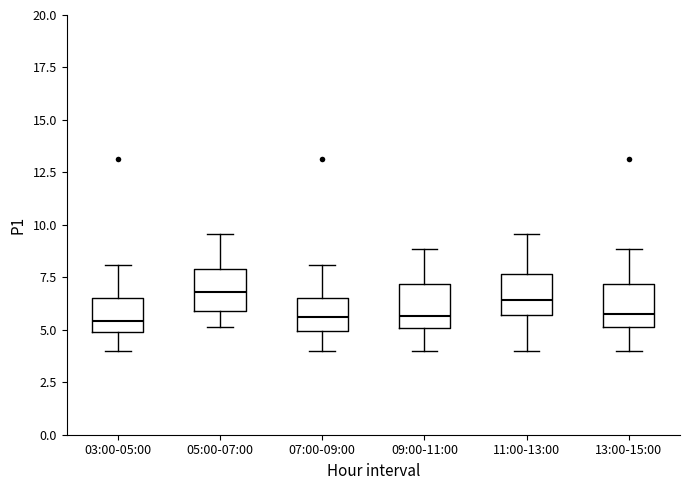

Reading left to right, transcribe this box plot: for each box, give where its median line is, the range the box spans, and where its two whiskers end, as read against the y-axis. The values are not printed on the chart, so give them approximately, as read against the axis.

03:00-05:00: median 5.5, box 5.0 to 6.5, whiskers 4.0 to 8.0
05:00-07:00: median 7.0, box 6.0 to 8.0, whiskers 5.0 to 9.5
07:00-09:00: median 5.5, box 5.0 to 6.5, whiskers 4.0 to 8.0
09:00-11:00: median 5.5, box 5.0 to 7.0, whiskers 4.0 to 9.0
11:00-13:00: median 6.5, box 5.5 to 7.5, whiskers 4.0 to 9.5
13:00-15:00: median 5.5, box 5.0 to 7.0, whiskers 4.0 to 9.0